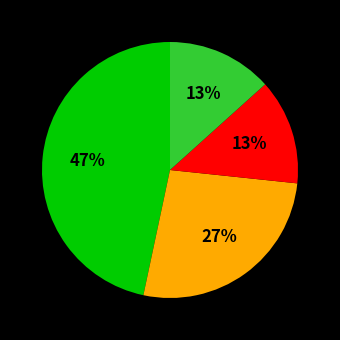

Is there any slice that represents more than half of the pie?

No